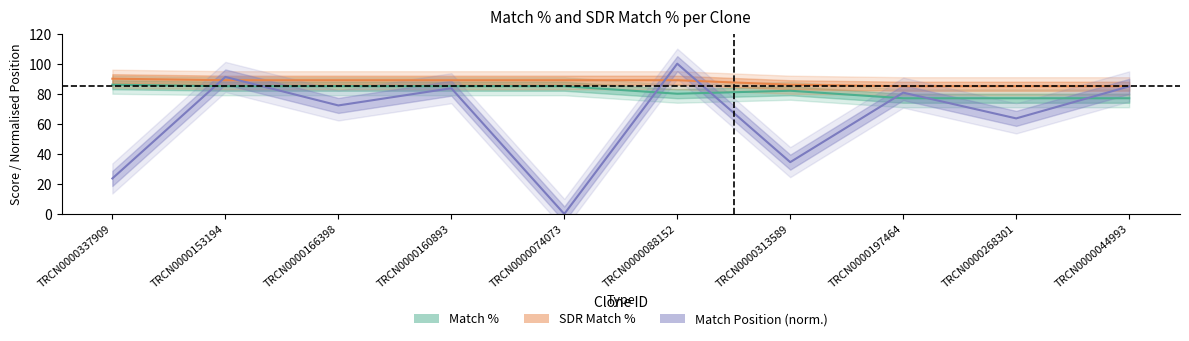

Reading left to right, extract all data points from this chart.

Match %: 86.0	85.0	85.0	85.0	85.0	80.0	82.0	77.0	77.0	77.0
SDR Match %: 90.0	89.0	89.0	89.0	89.0	89.0	86.0	85.0	85.0	85.0
Match Position: 23.6	91.2	72.2	83.7	0.0	100.0	34.5	80.7	63.6	84.9